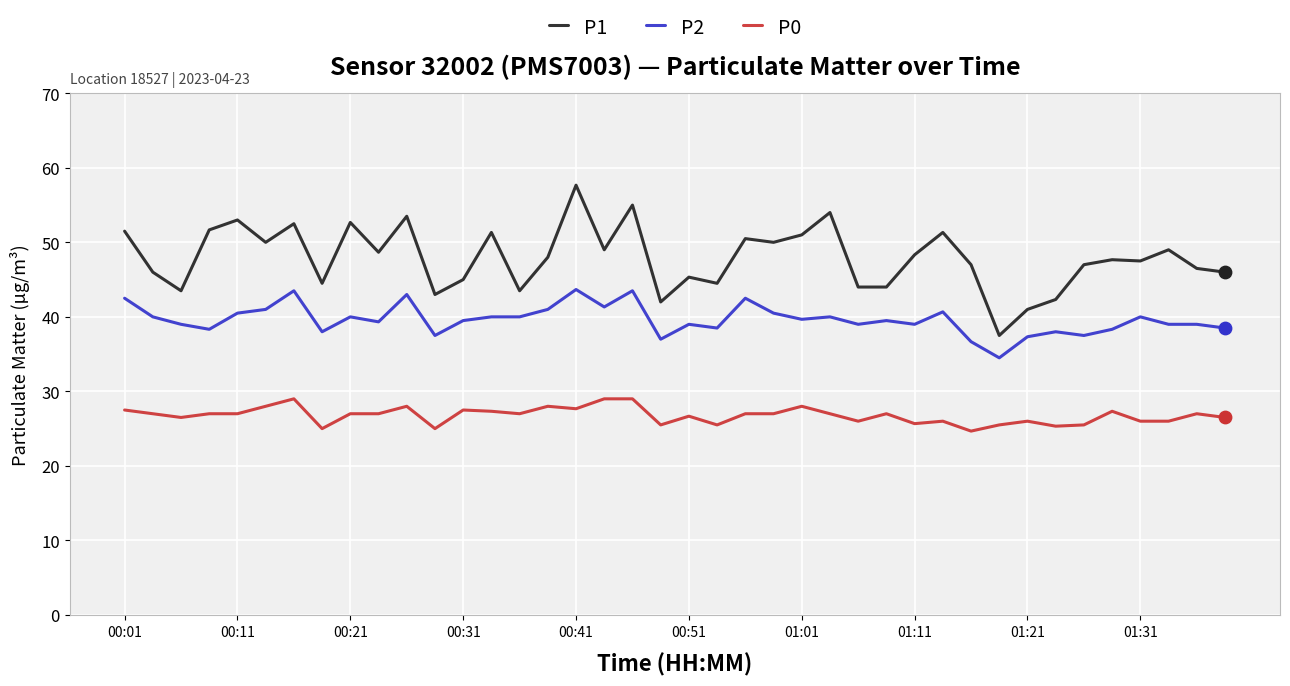

Which series has the widest spread of values?

P1